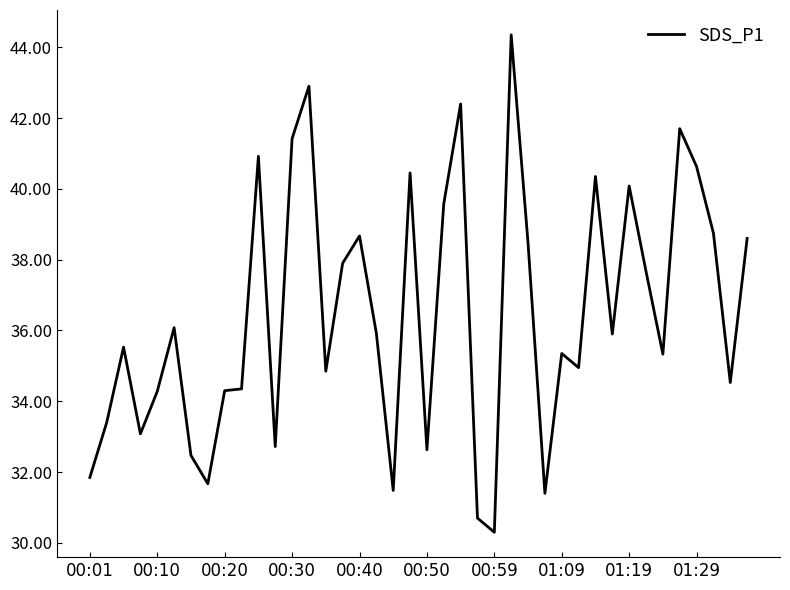

What is the minimum value shown in the chart?

30.3